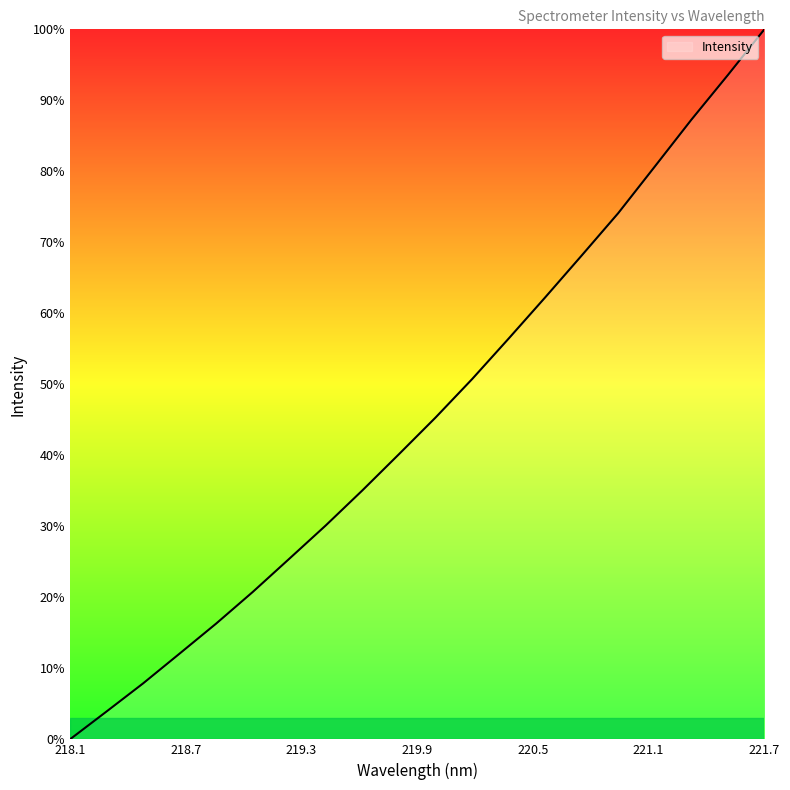

What is the maximum value shown in the chart?

100.0